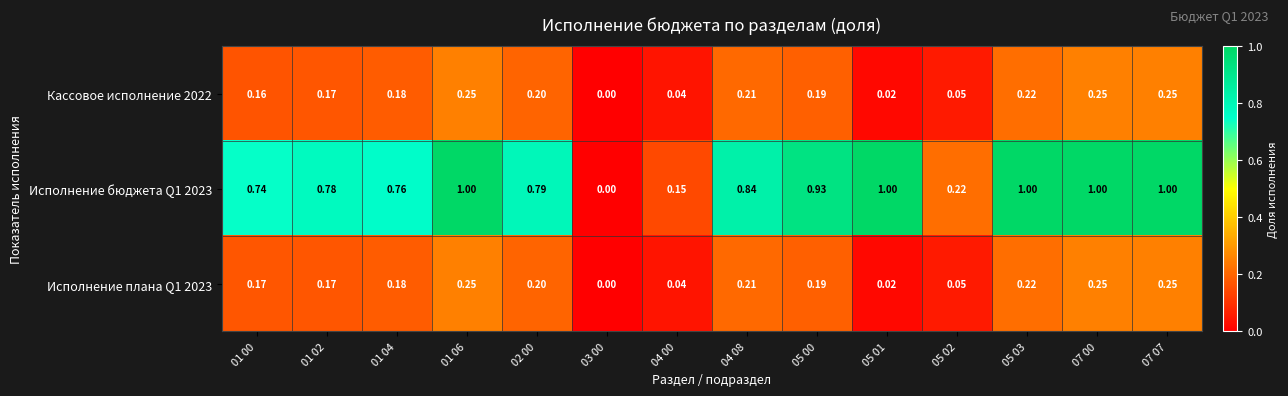

Is the value of Исполнение бюджета Q1 2023 at 05 00 greater than the value of Исполнение плана Q1 2023 at 07 00?

Yes